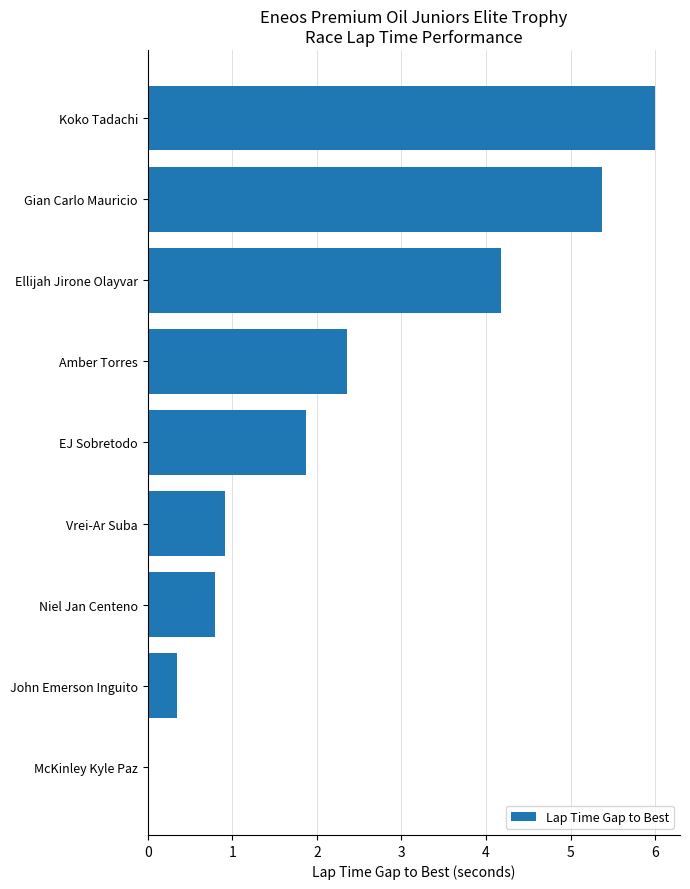

Between Gian Carlo Mauricio and McKinley Kyle Paz, which is larger?

Gian Carlo Mauricio